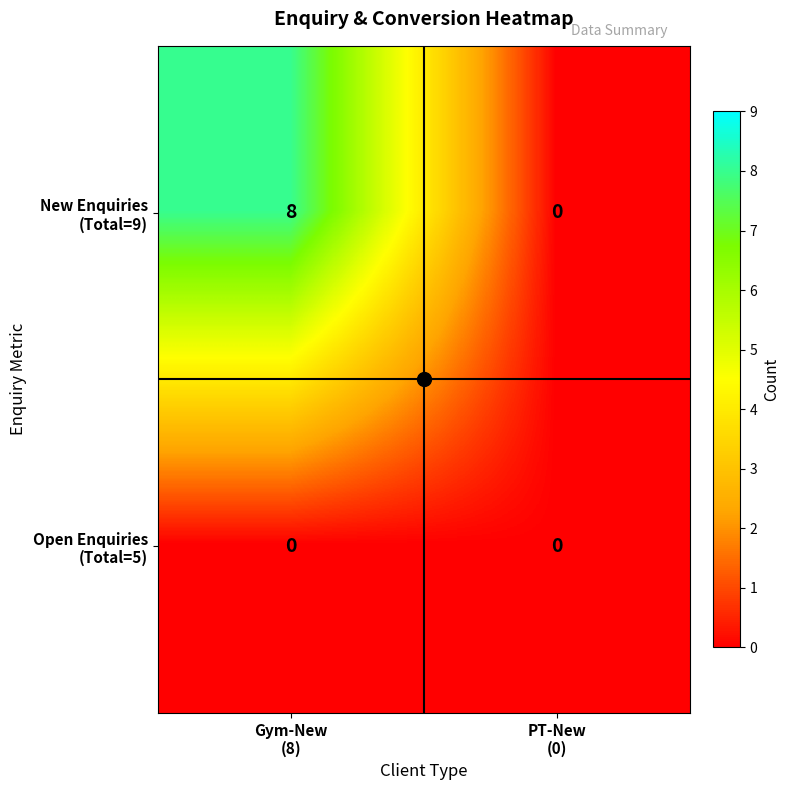

What is the maximum value shown in the chart?

8